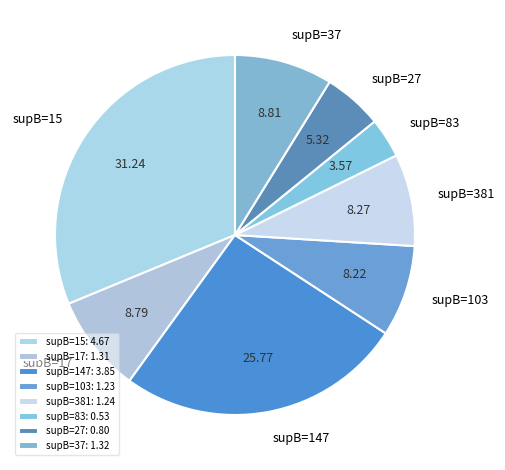

Combined, do supB=83 and supB=381 account for over 50%?

No